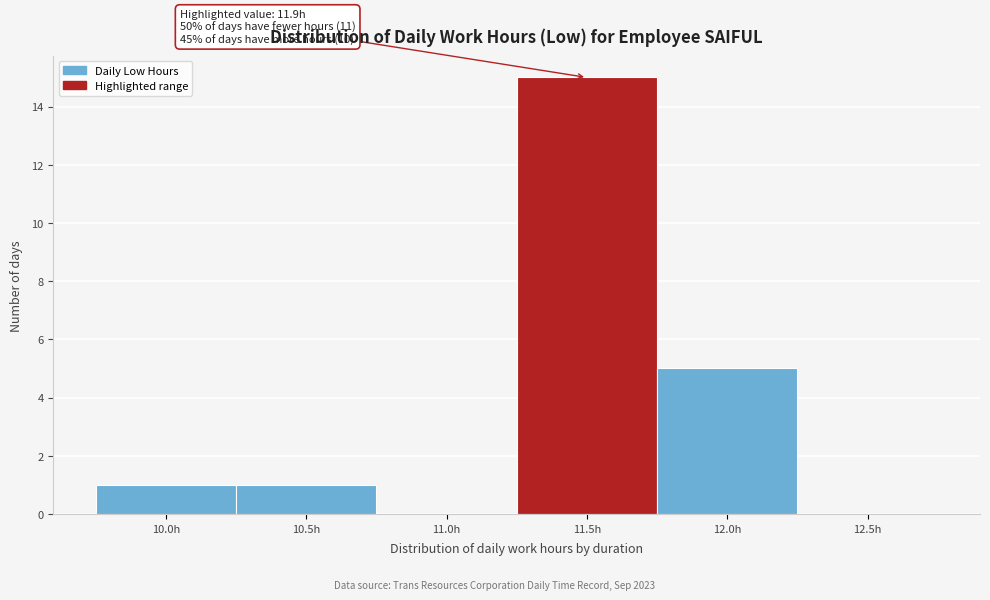

Reading right to left, extract all data points from this chart.

12.5h=0	12.0h=5	11.5h=15	11.0h=0	10.5h=1	10.0h=1